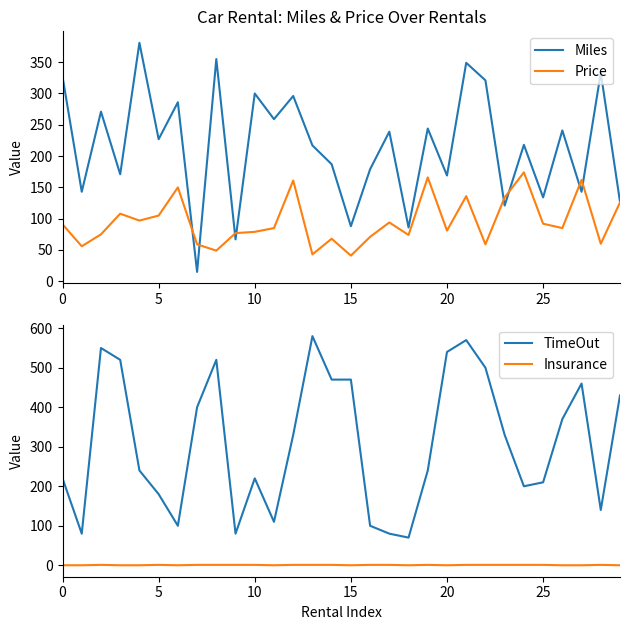

True or false: Insurance has more than 0 interior local peaks.

True